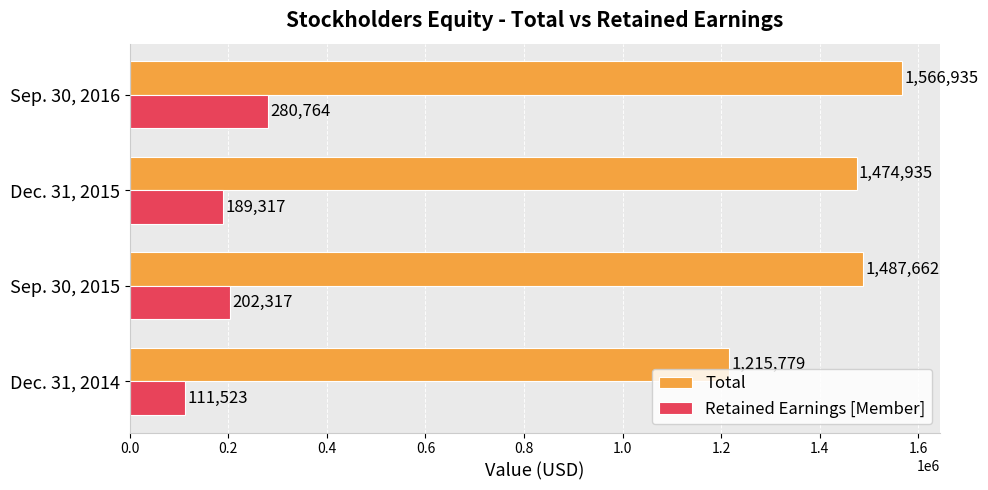

What is the spread (max minus min) of values at Dec. 31, 2015?

1285618